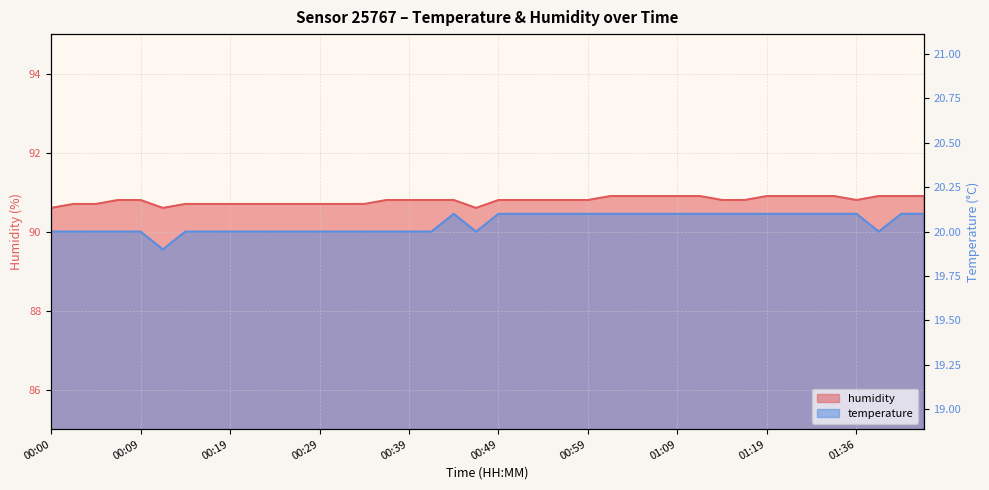

True or false: temperature has a value of 28.9 at 01:09.

False